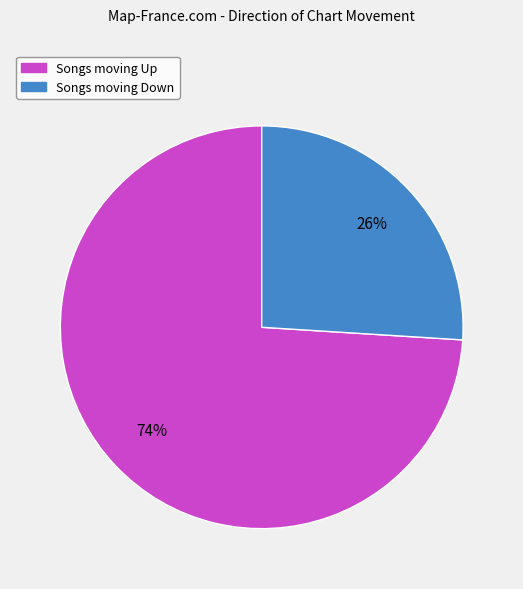

To the nearest percent, what is the difference between the largest and smallest slice percentages?

48%